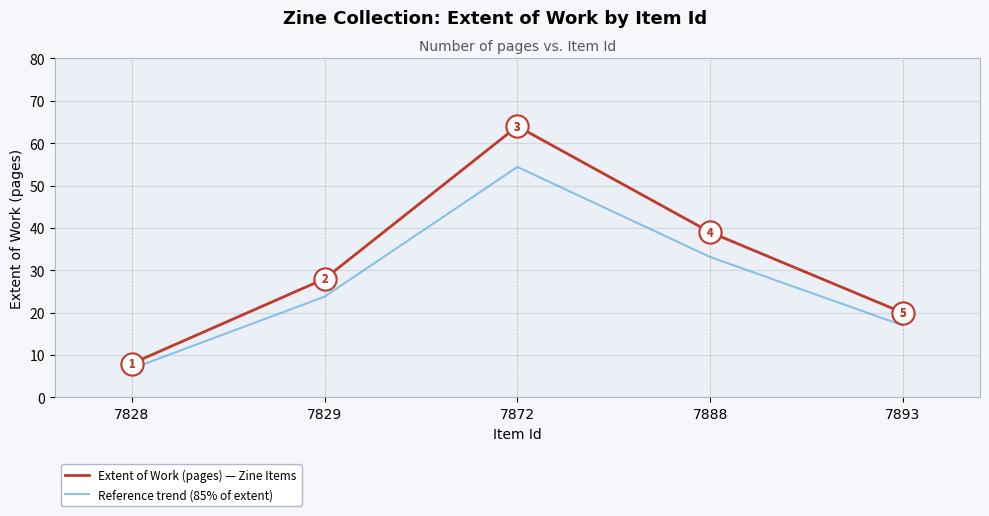

What is the total value across all series at 7893?

37.0